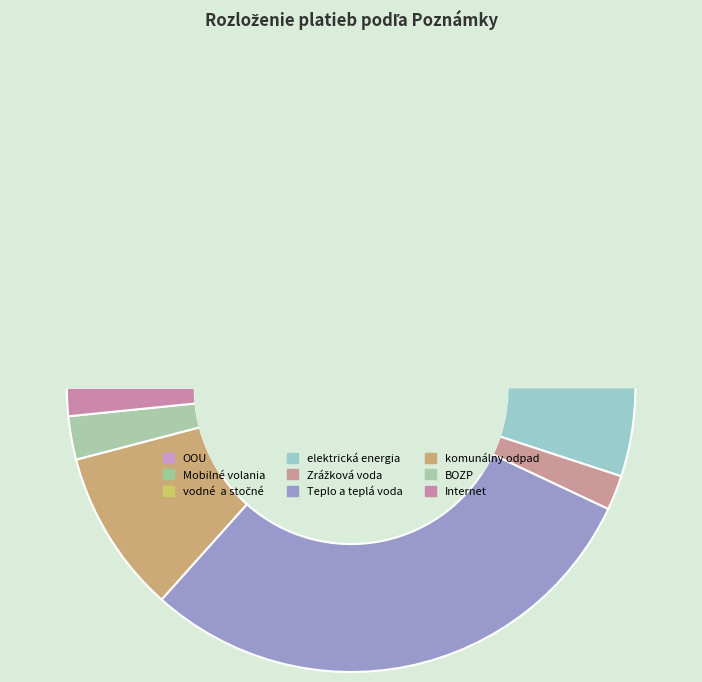

Is the sum of Mobilné volania and BOZP greater than half?

No